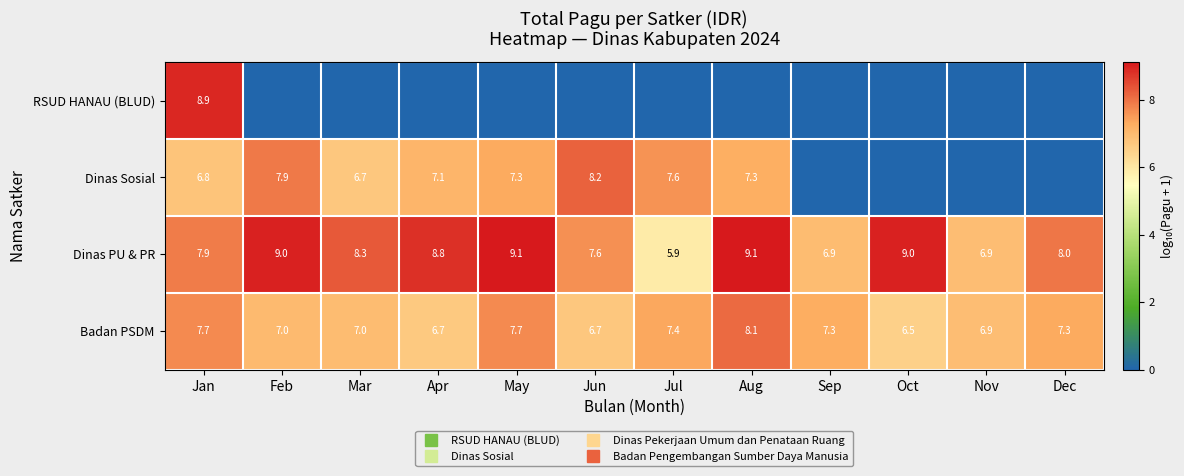

Where does the Dinas PU & PR series first go above 8?

Feb